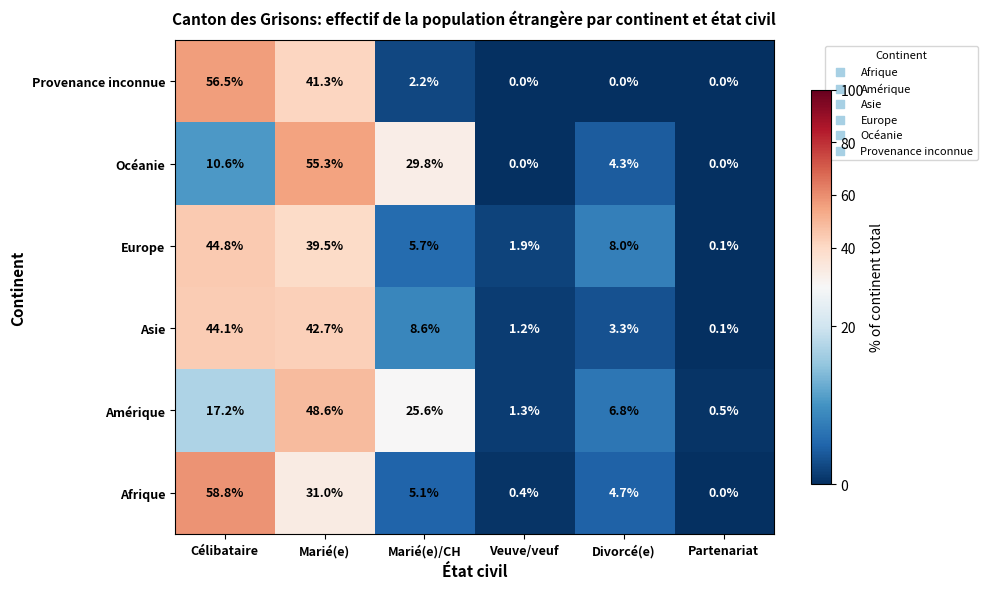

Is it true that Afrique equals 2.1 at Divorcé(e)?

False